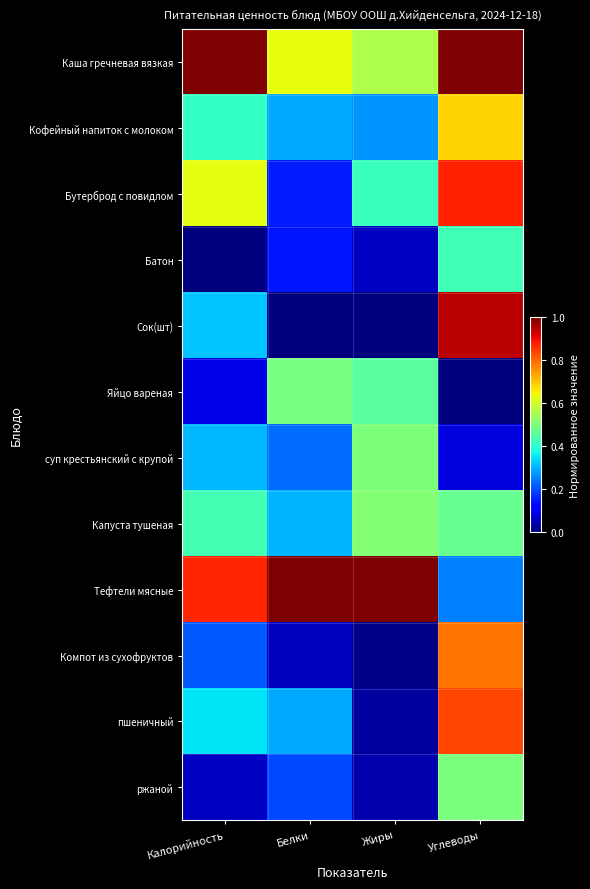

Between Калорийность and Белки, which is larger?

Калорийность